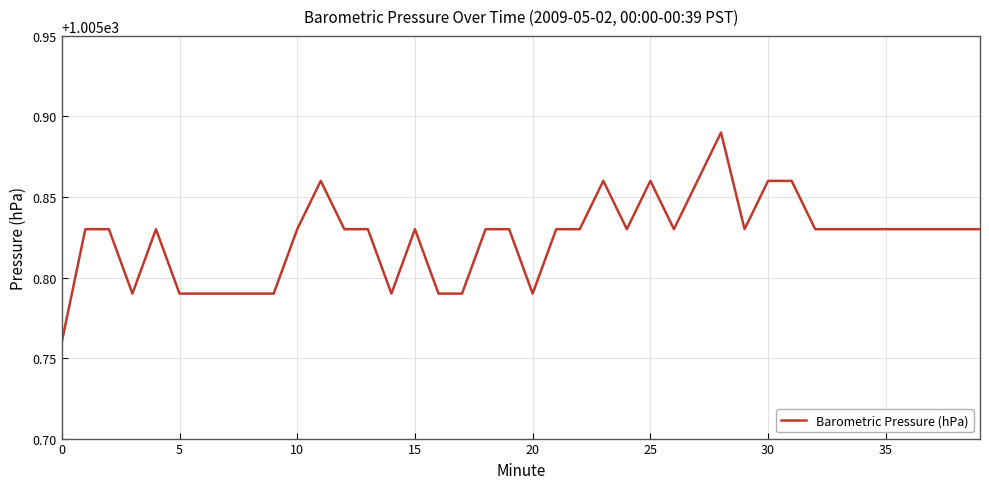

What is the value of the 20th point from the left?

1005.8